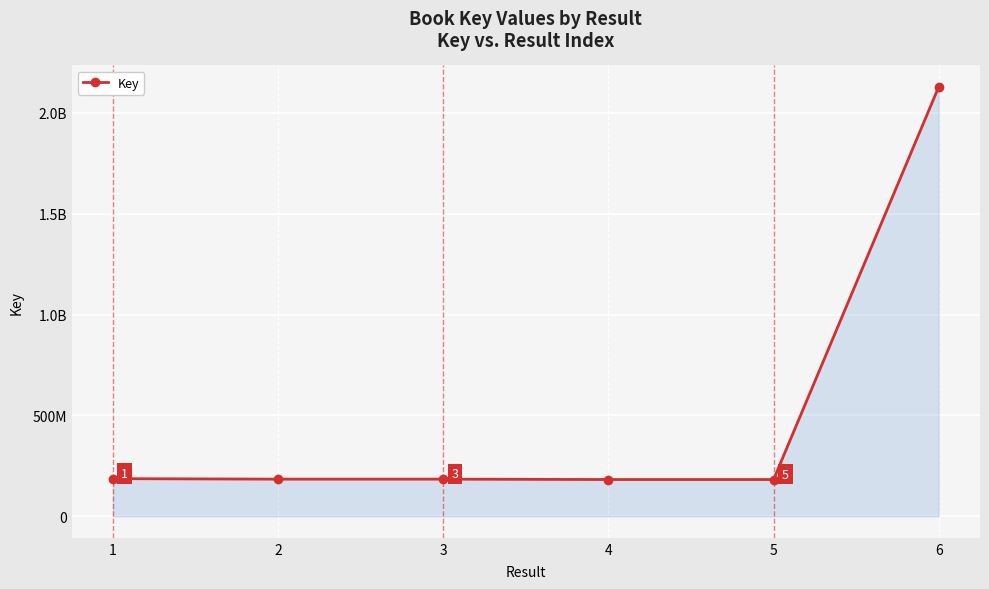

Reading left to right, transcribe all the data shown in this chart.

186792240	184401227	184416326	182454346	182455022	2128796261